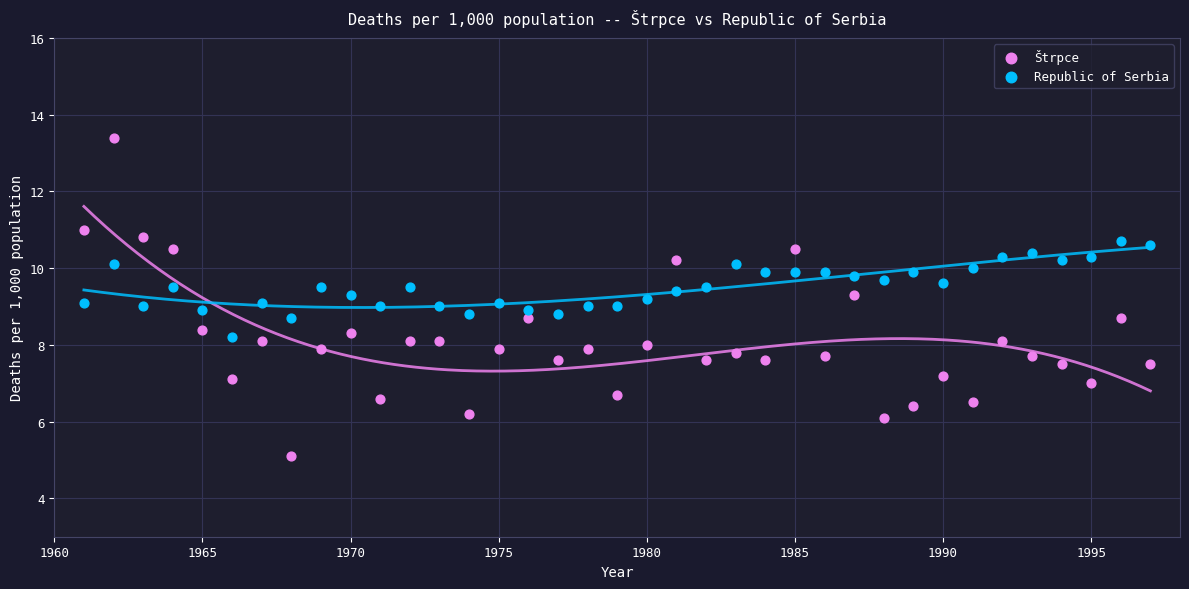

Across all data points, what is the range of Y values (max minus min)?

8.3